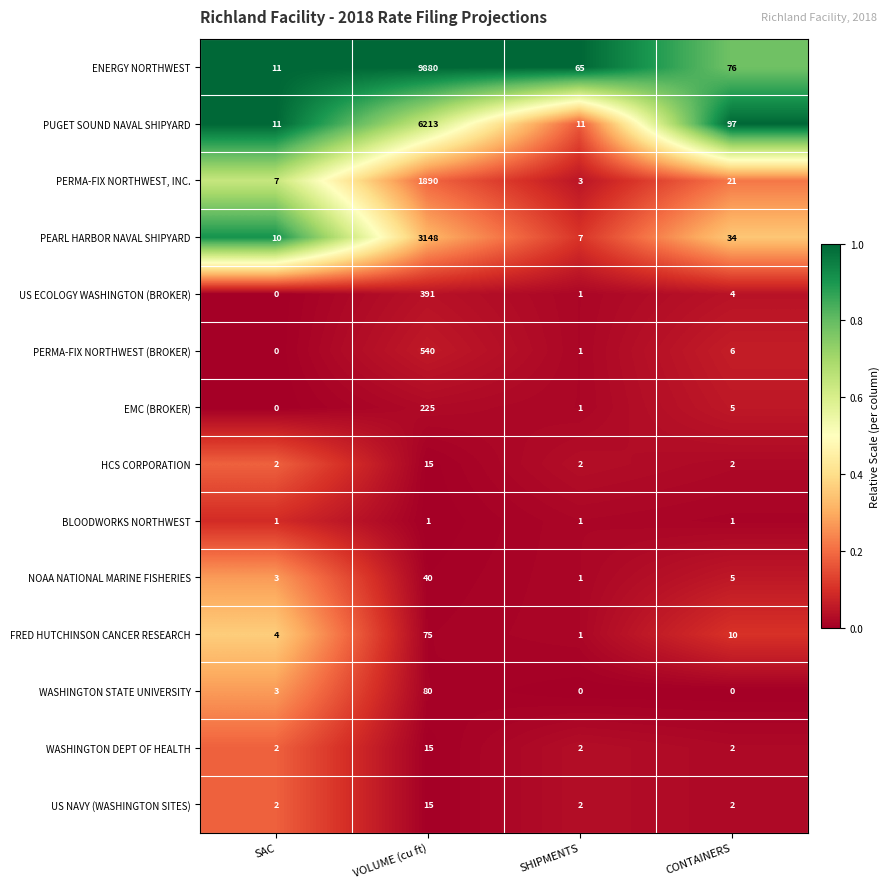

True or false: NOAA NATIONAL MARINE FISHERIES has a value of 3 at SAC.

True